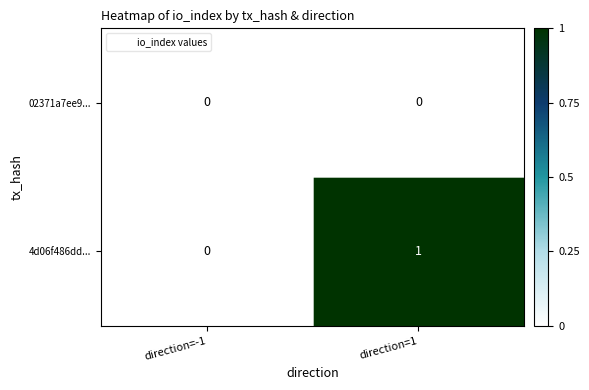

Which series changed the most between direction=-1 and direction=1?

4d06f486dd...